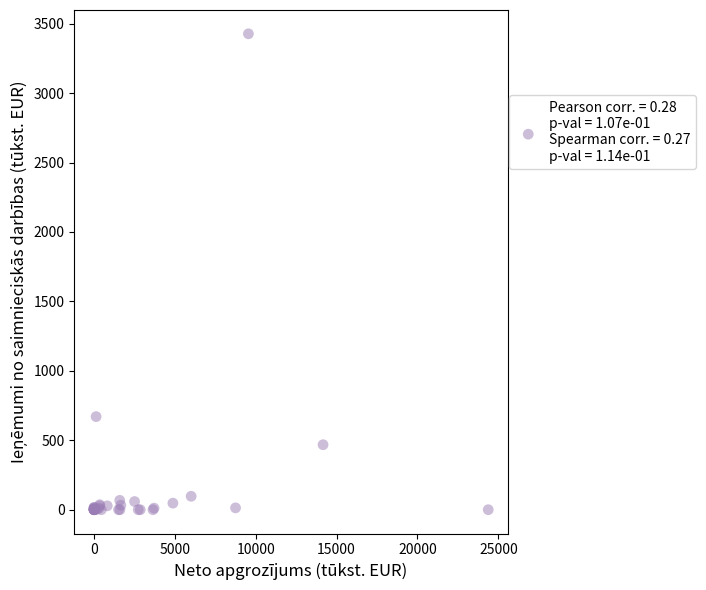

What Y value in the scatter plot is closest to 1713?

670.3